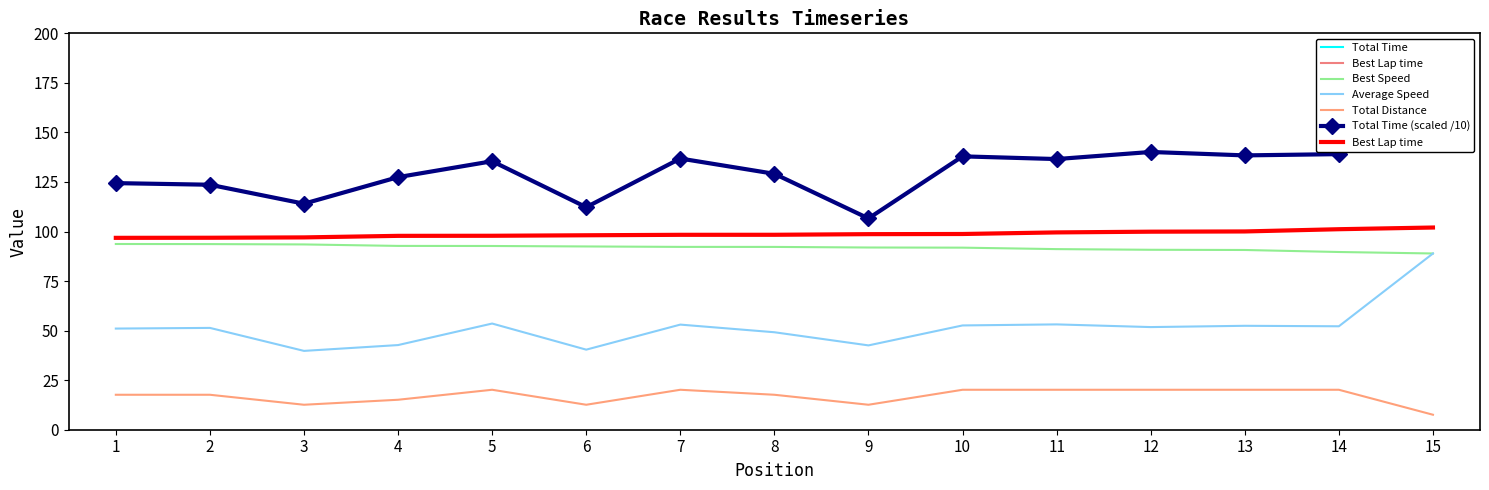

True or false: Best Lap time and Total Time intersect in this chart.

False